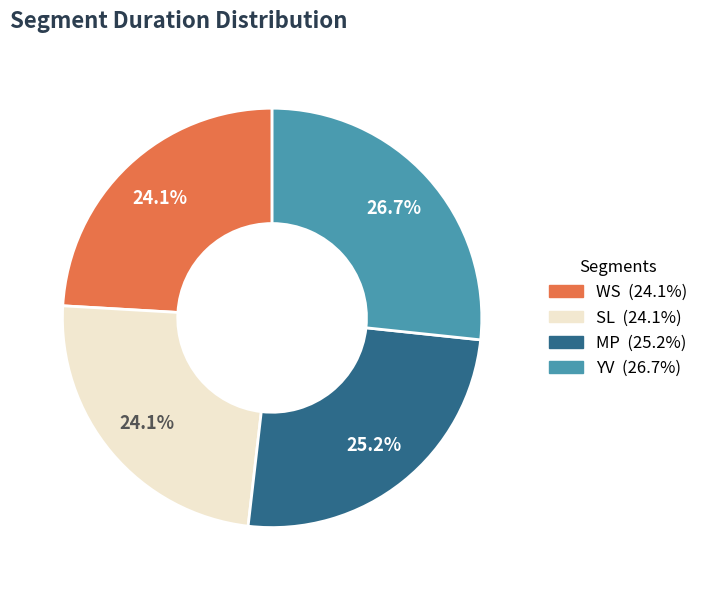

To the nearest percent, what is the difference between the SL and MP slice percentages?

1%